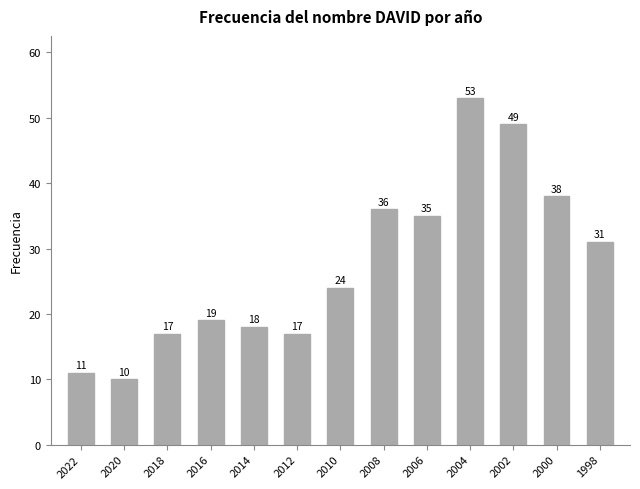

The value at 2018 is 23. True or false?

False